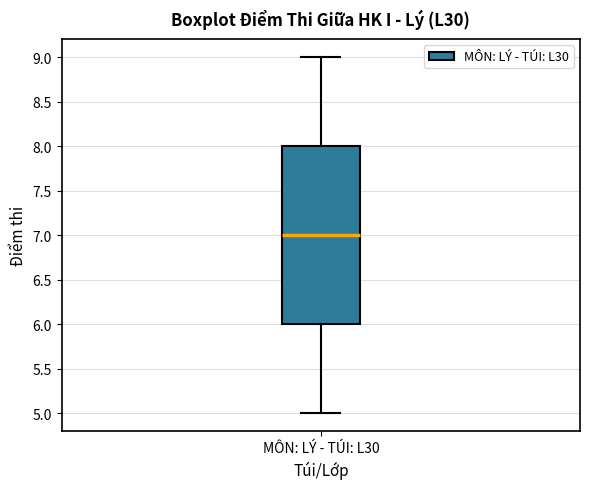

Transcribe this box plot: give where the median line is, the range the box spans, and where the two whiskers end, as read against the y-axis. The values are not printed on the chart, so give them approximately, as read against the axis.

median 7, box 6 to 8, whiskers 5 to 9